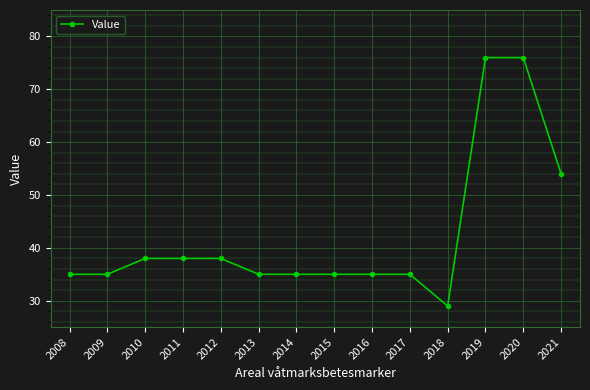

True or false: the data shows 8 at 2015.

False